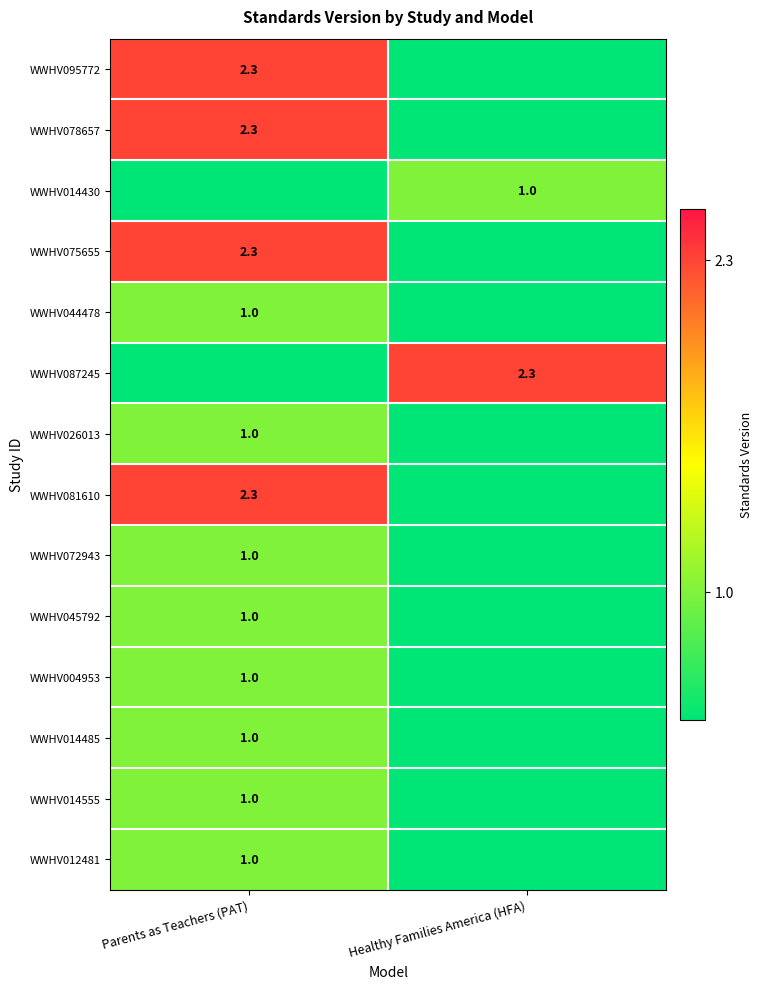

Is it true that WWHV095772 equals 0.9 at Parents as Teachers (PAT)?

False